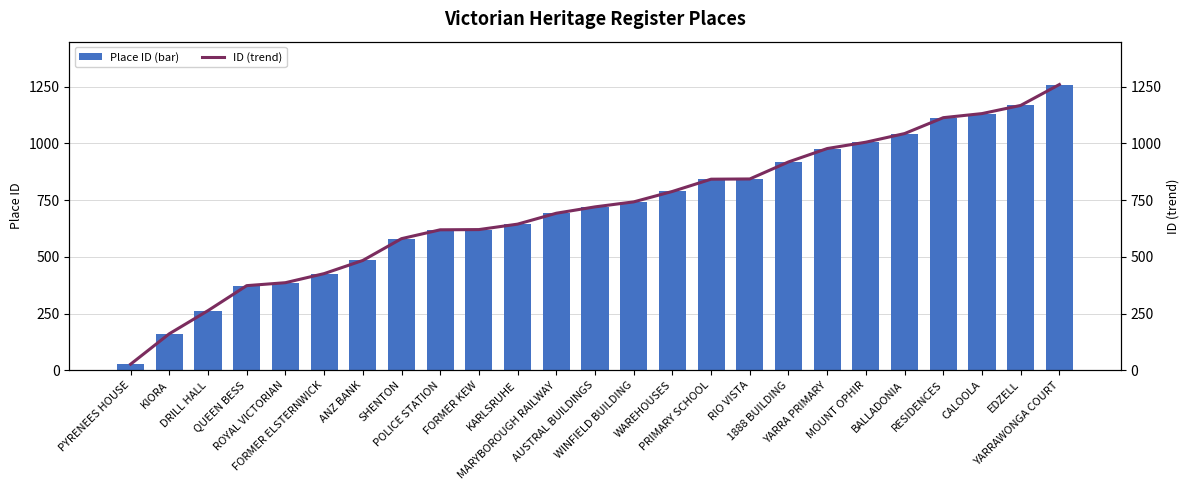

The ID (trend) series shows 1167 at EDZELL. True or false?

True